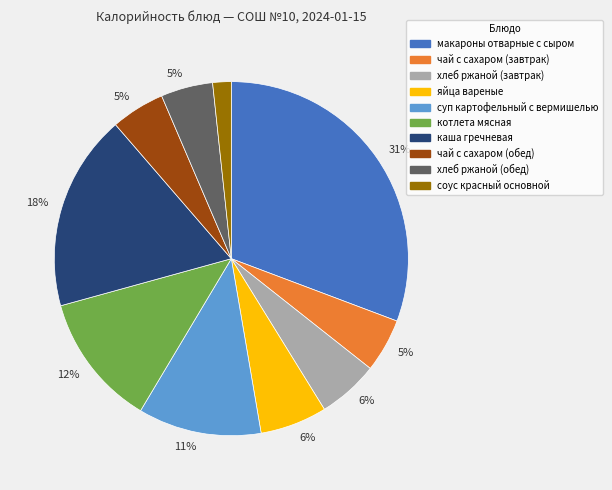

To the nearest percent, what is the combined percentage of котлета мясная and каша гречневая?

30%